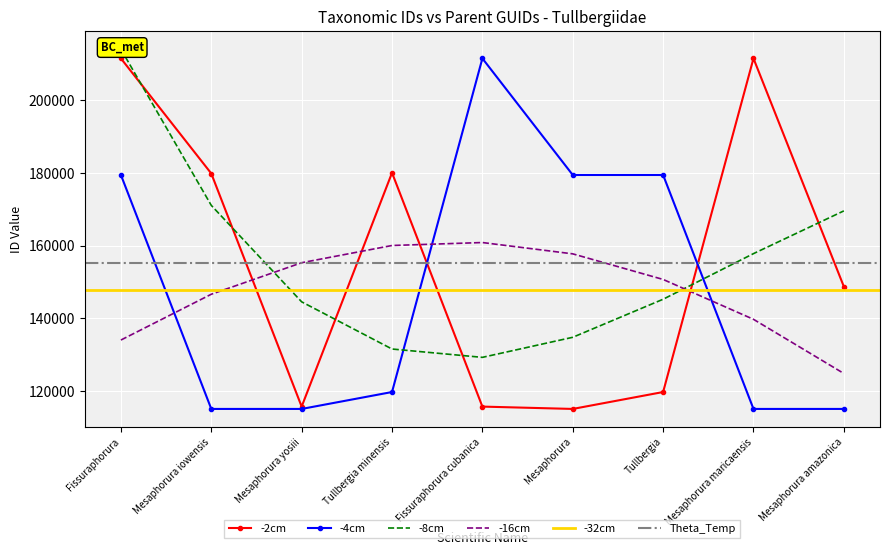

After their last crossing, which series has the higher values: -2cm or -16cm?

-2cm